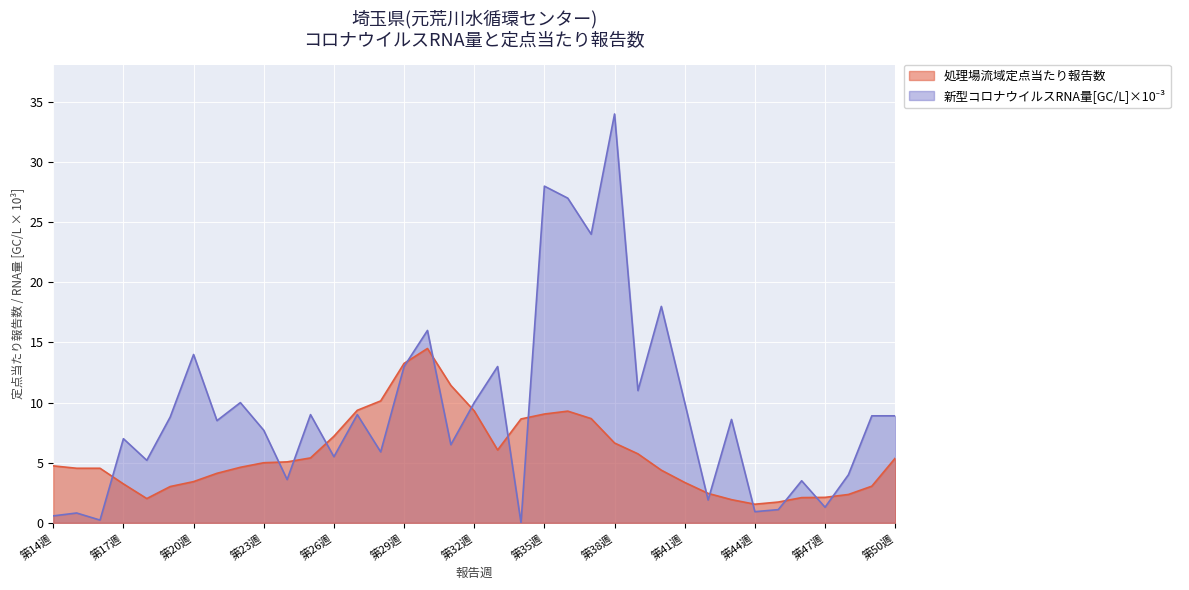

At which label does 新型コロナウイルスRNA量[GC/L]×10⁻³ reach its minimum?

第34週